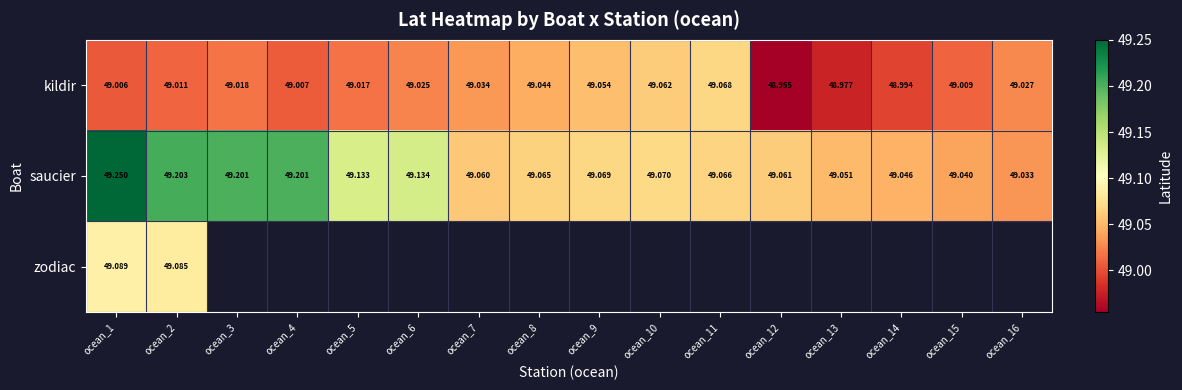

How many series are shown in this chart?

3